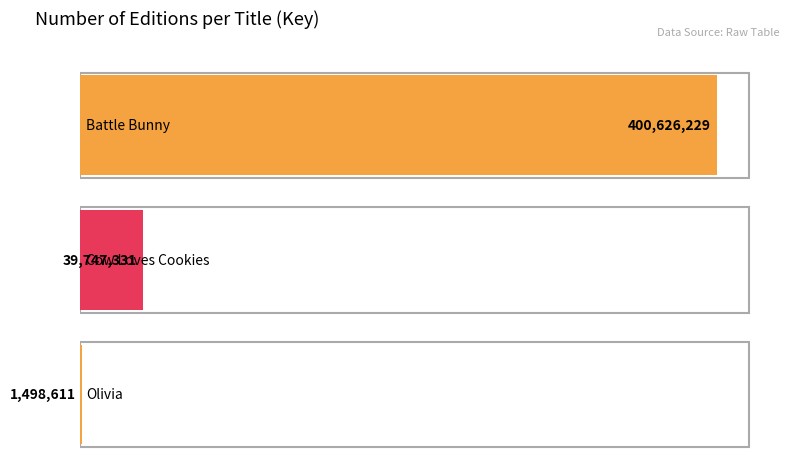

List the labels in order of value, smallest first.

Olivia, Cow Loves Cookies, Battle Bunny